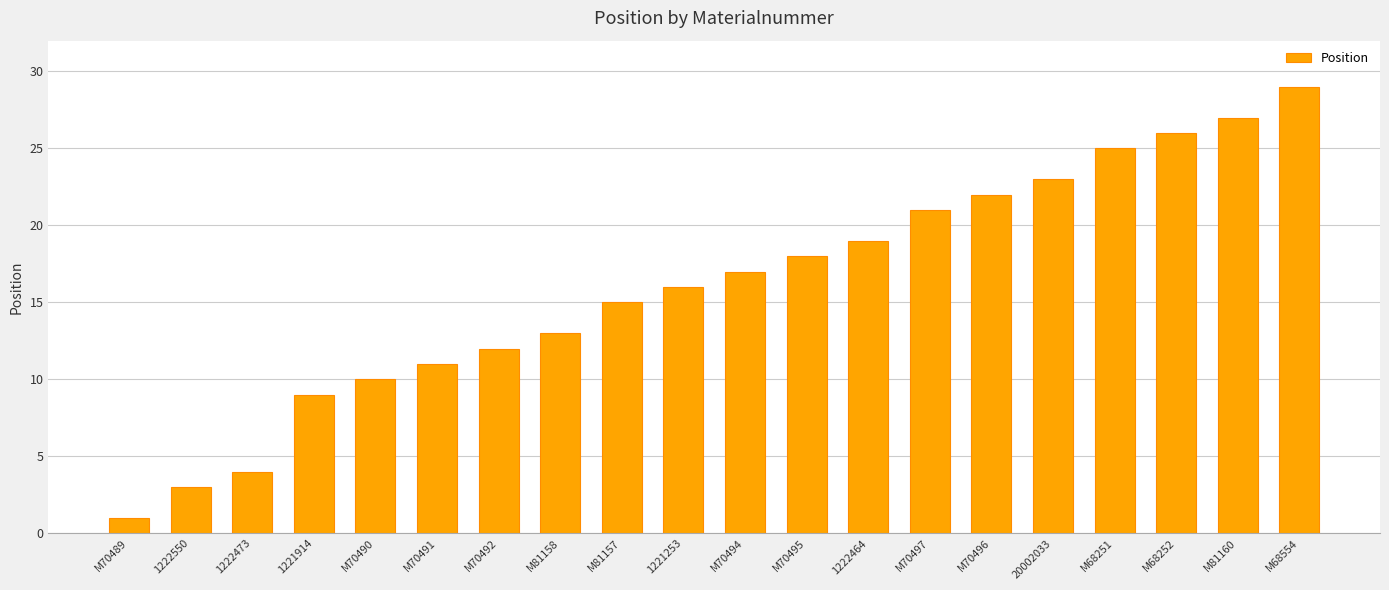

What is the ratio of the value at M68554 to the value at M70491?

2.6